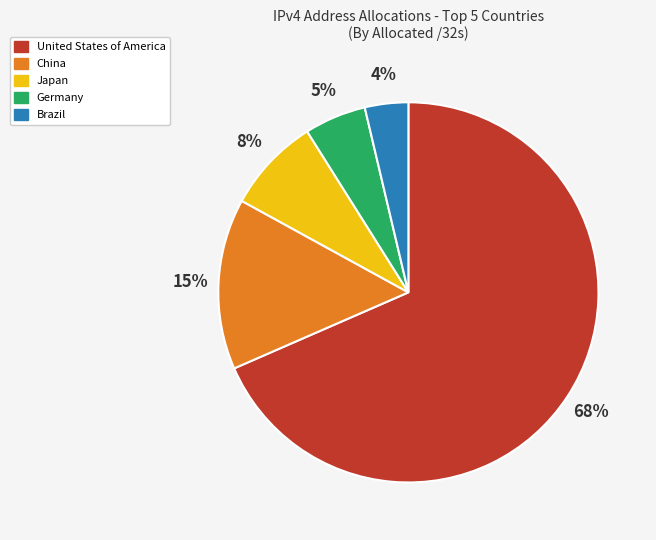

Combined, do Germany and Japan account for over 50%?

No